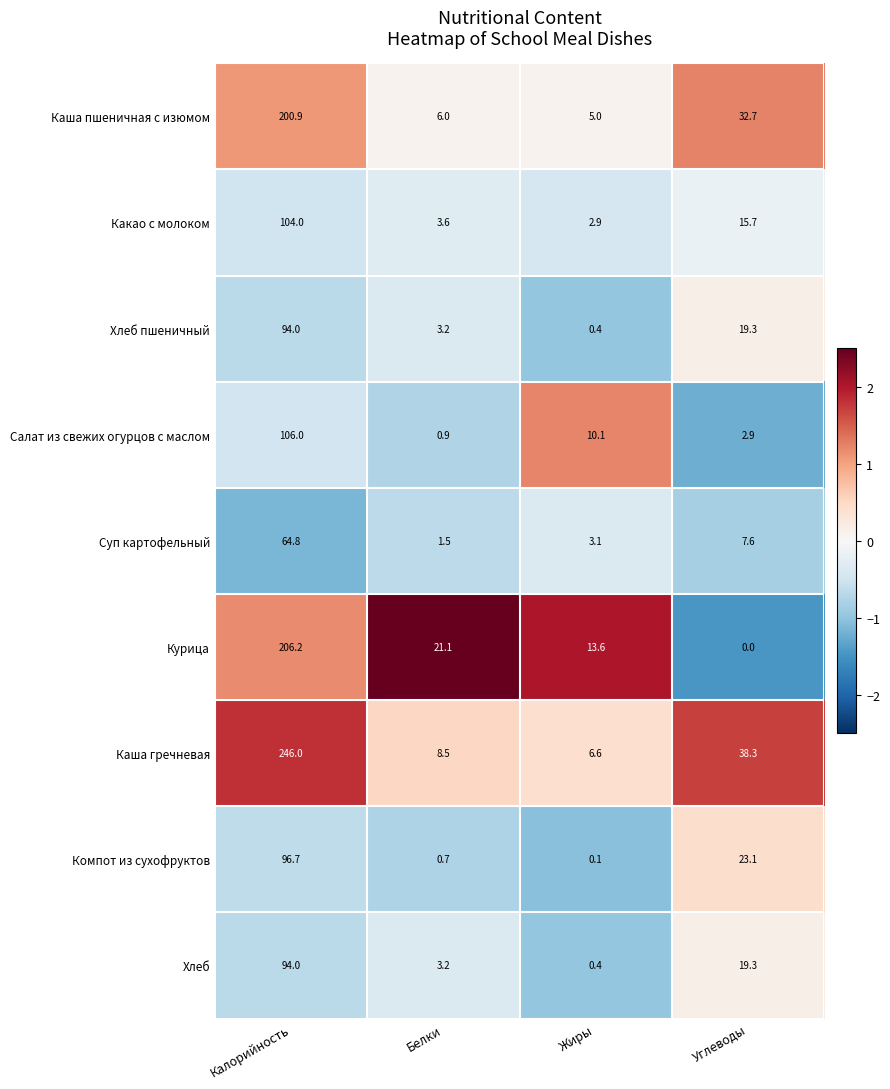

At which category does the chart reach its peak across all series?

Калорийность